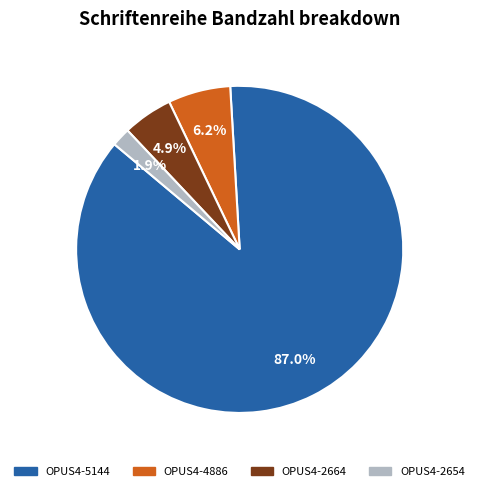

Which slice is the largest?

OPUS4-5144